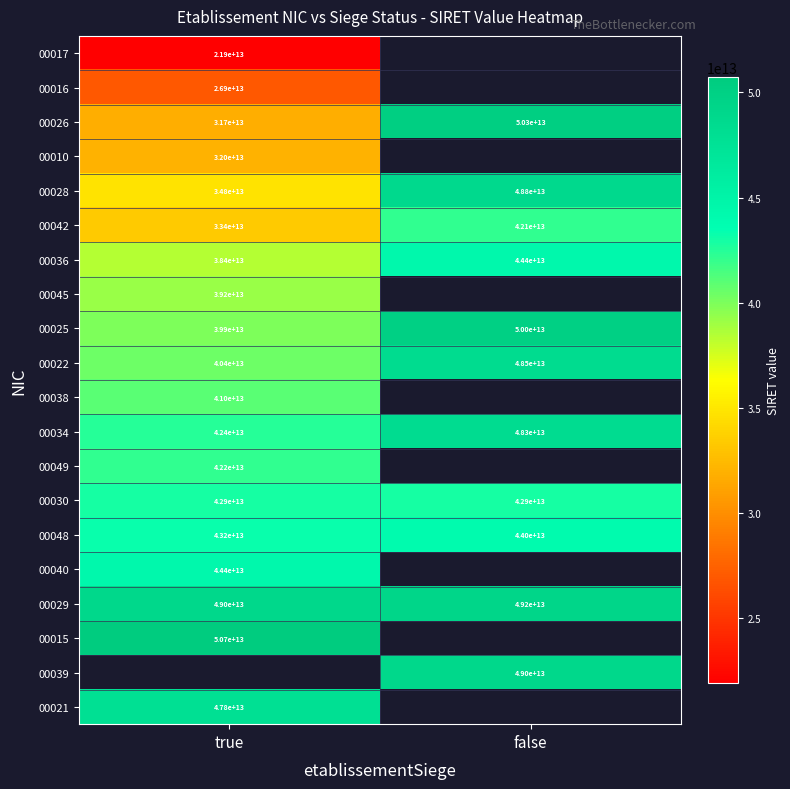

What is the smallest value displayed?

21890326800017.0